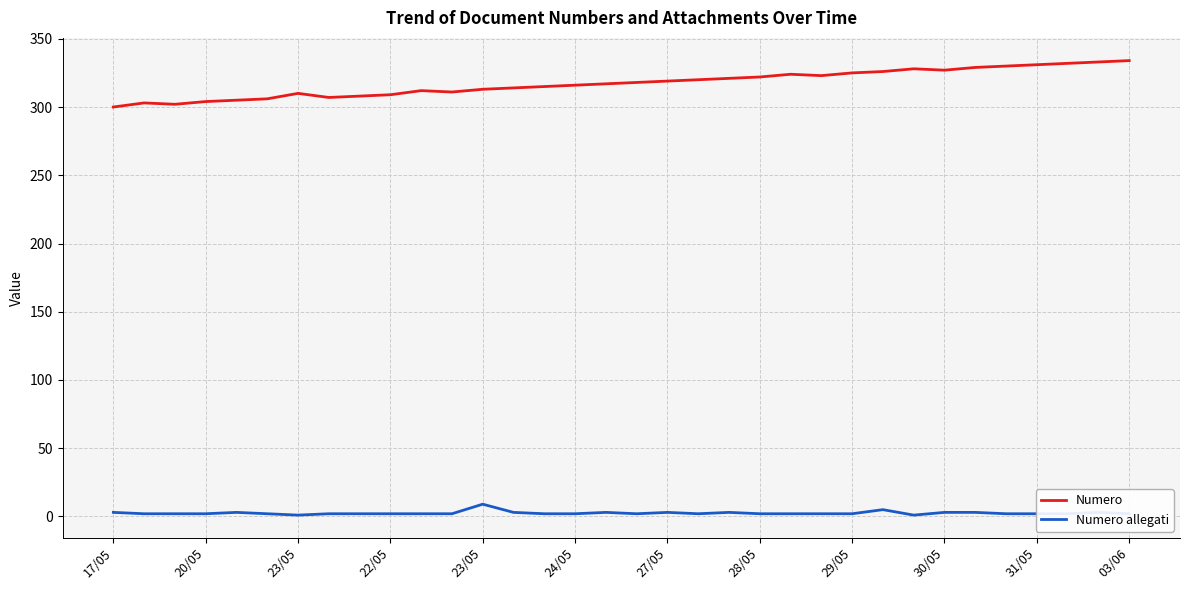

True or false: Numero allegati and Numero cross at least once.

False